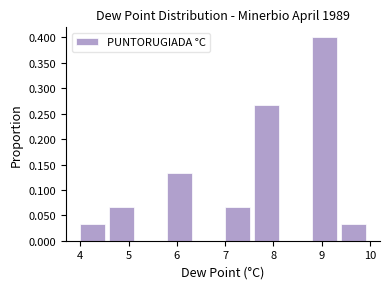

Reading left to right, transcribe this chart: for each bar, give the range it covers on the x-axis and its height. The values are not printed on the chart, so give them approximately, as read against the axis.

4.0 to 4.6: 0.035
4.6 to 5.2: 0.065
5.2 to 5.8: 0
5.8 to 6.4: 0.135
6.4 to 7.0: 0
7.0 to 7.6: 0.065
7.6 to 8.2: 0.265
8.2 to 8.8: 0
8.8 to 9.4: 0.400
9.4 to 10.0: 0.035